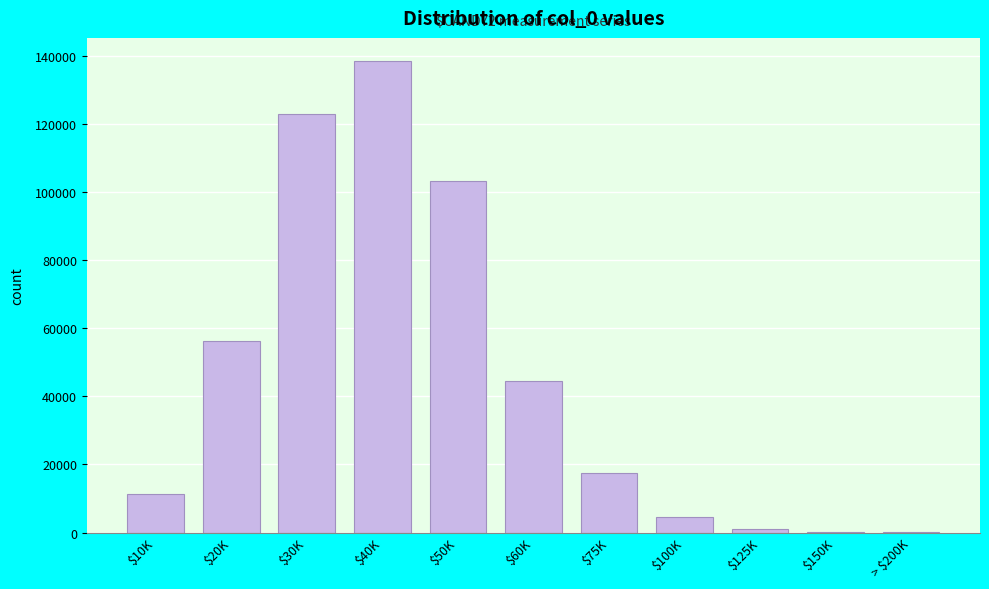

Which category has the highest value across all series?

$40K